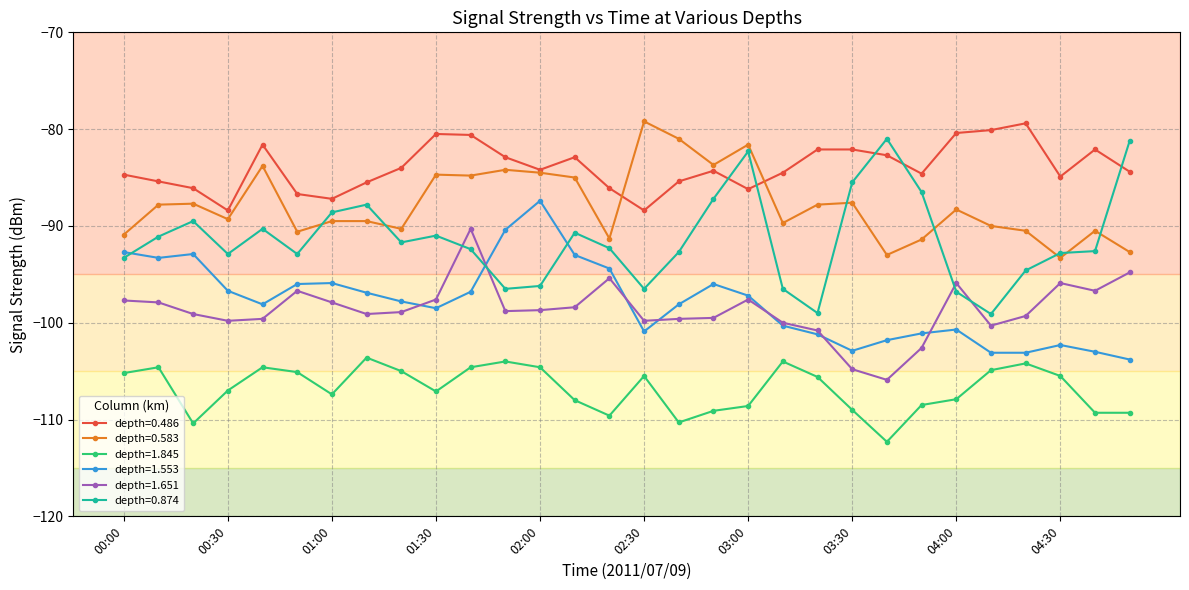

True or false: depth=1.651 has more than 0 interior local peaks.

True